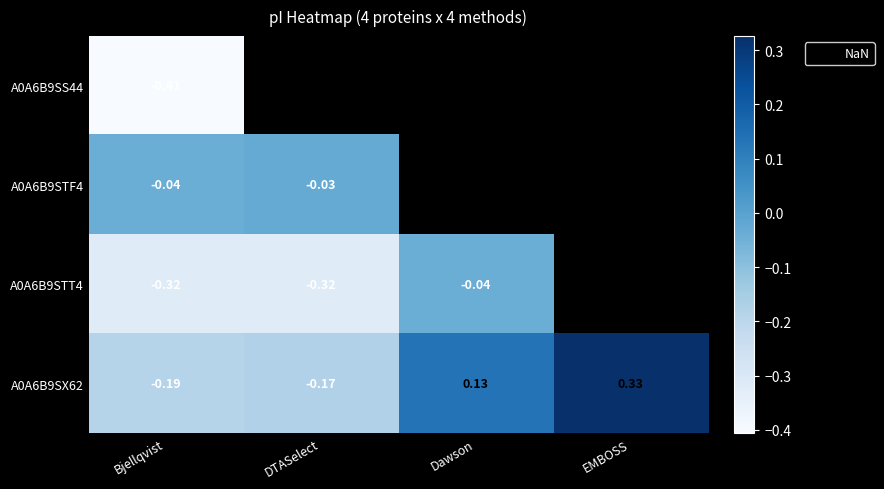

Between EMBOSS and Bjellqvist, which is larger?

Bjellqvist